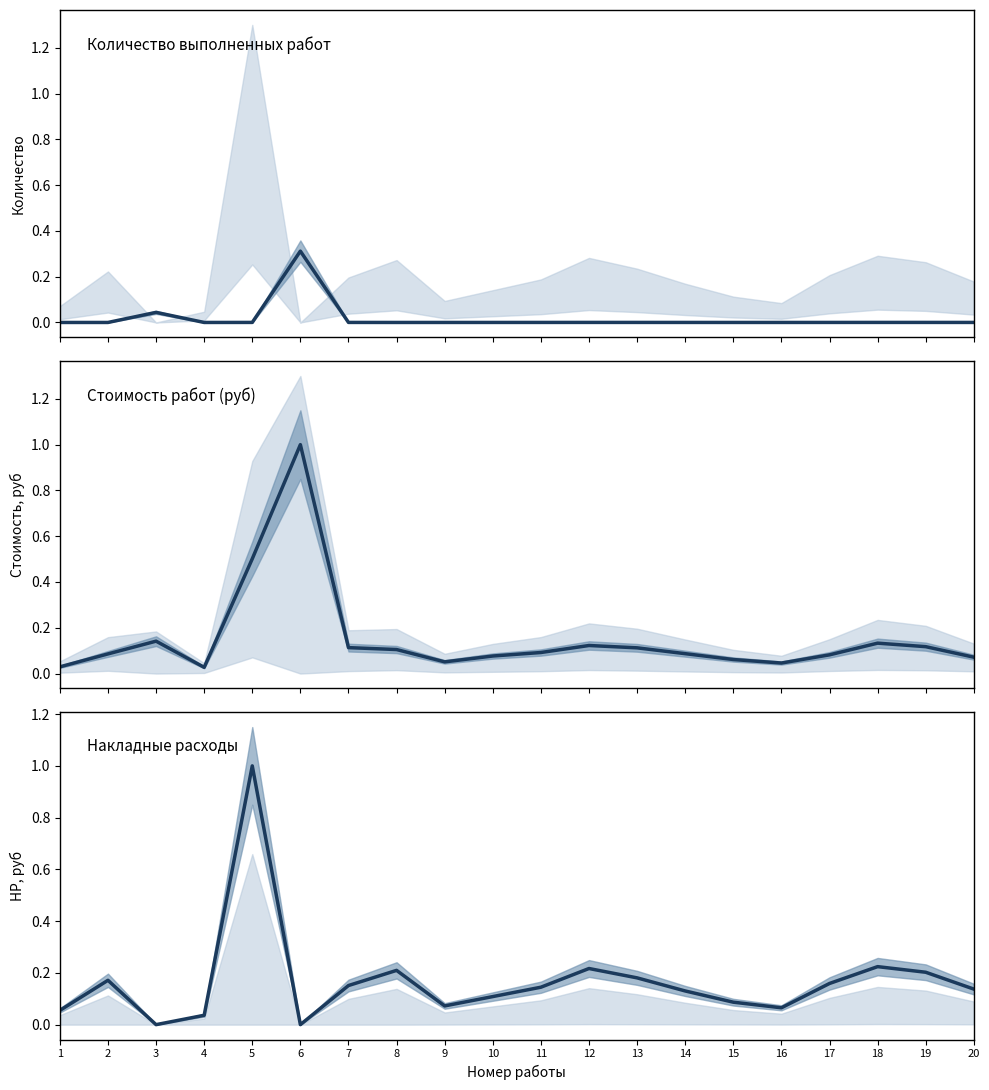

The Накладные расходы series shows 0.2 at 15. True or false?

False